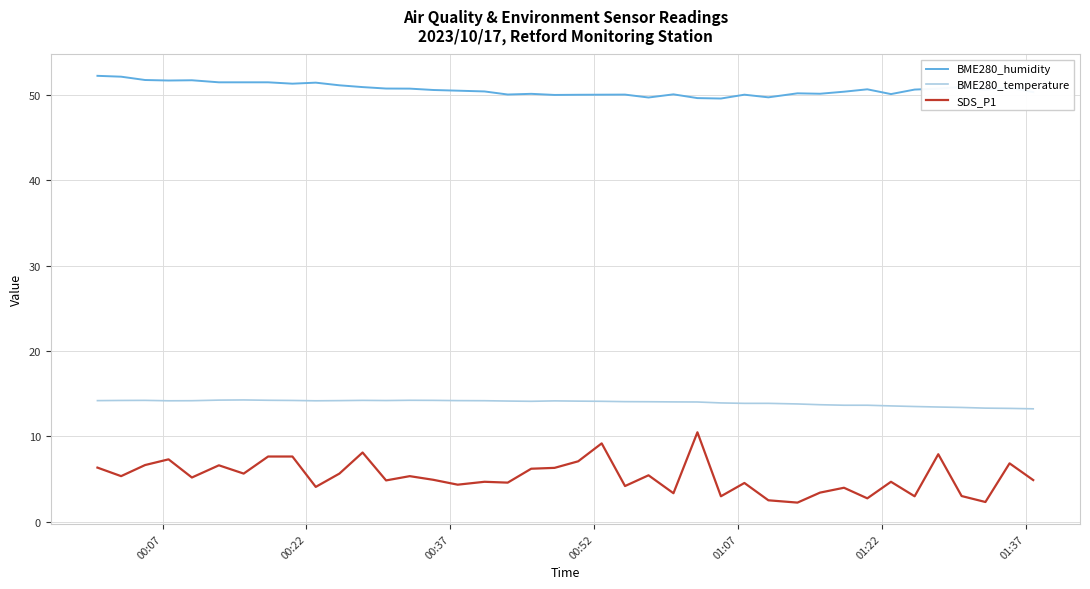

Which series has the largest total across all categories?

BME280_humidity